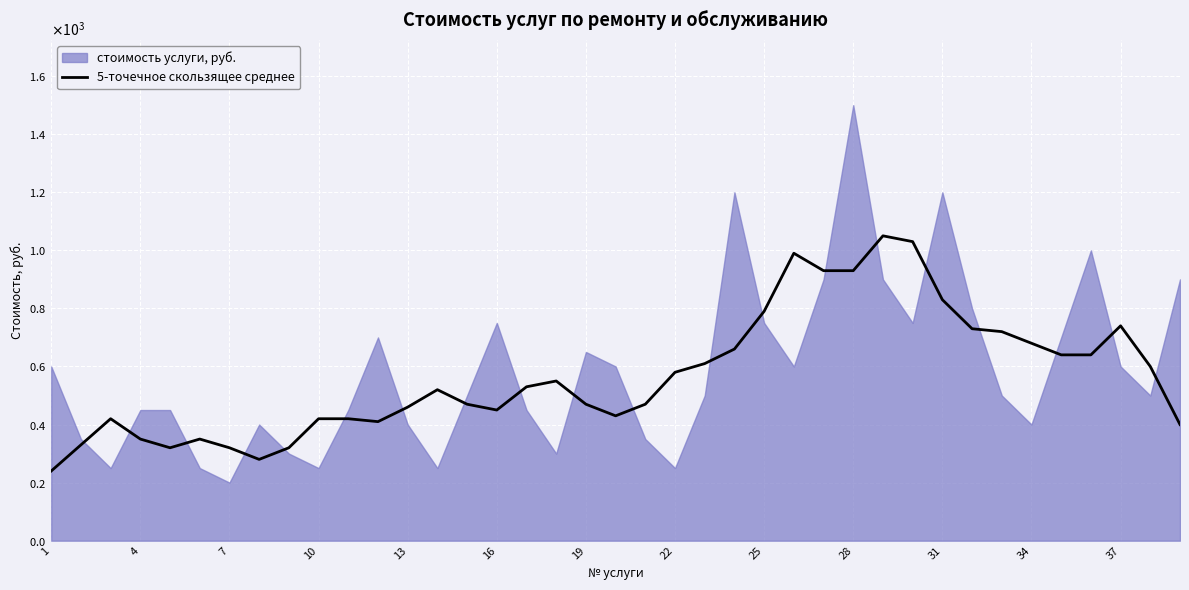

The chart shows a value of 739 at 16. True or false?

False